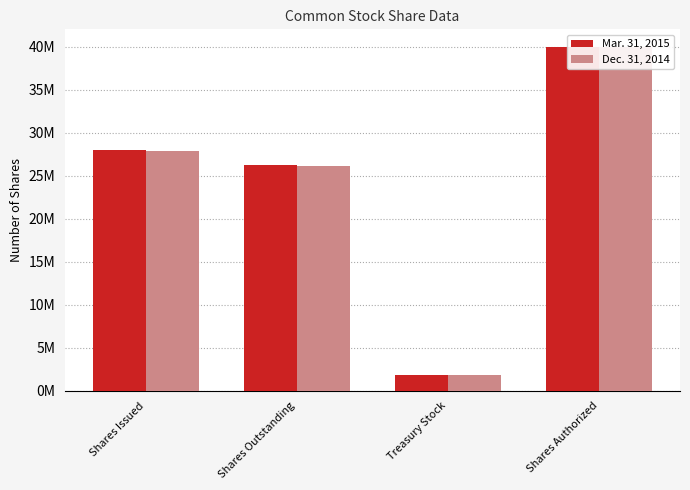

At which category does the chart reach its minimum across all series?

Treasury Stock